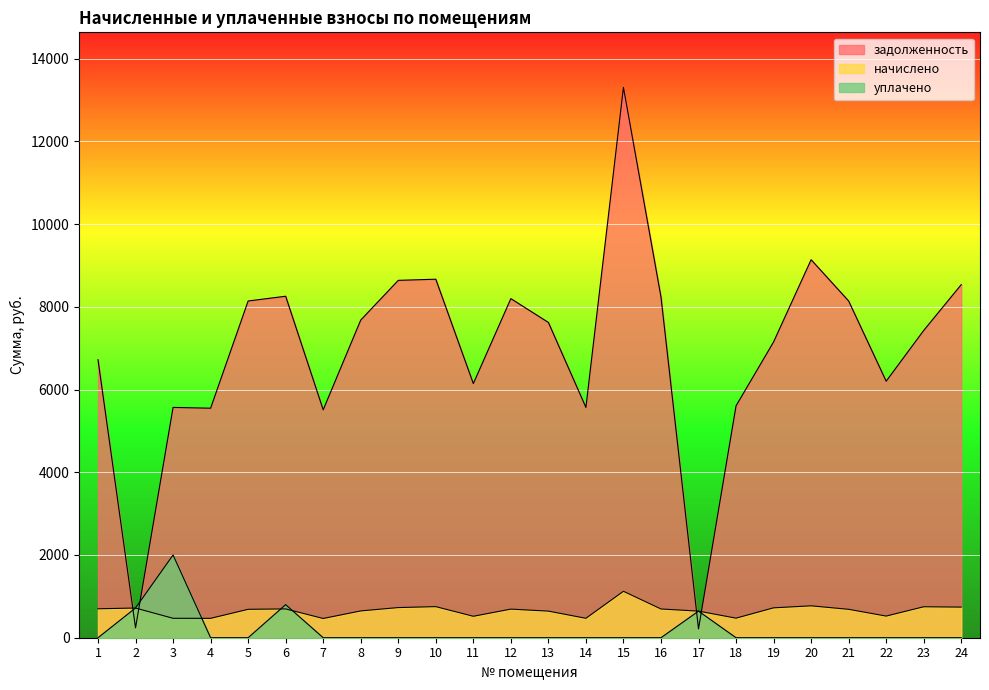

What is the highest value of the уплачено series?

2000.0